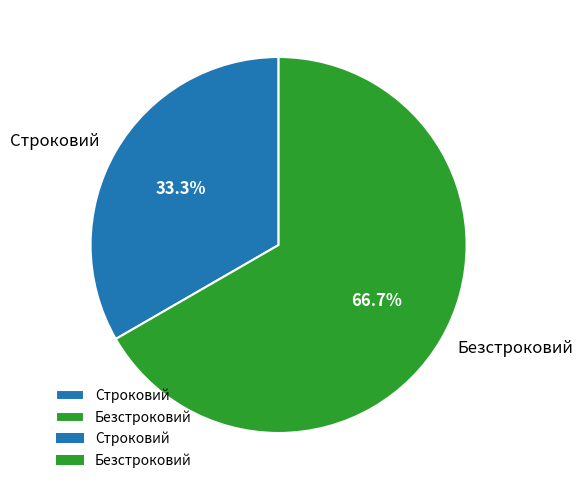

Which slice is the largest?

Безстроковий